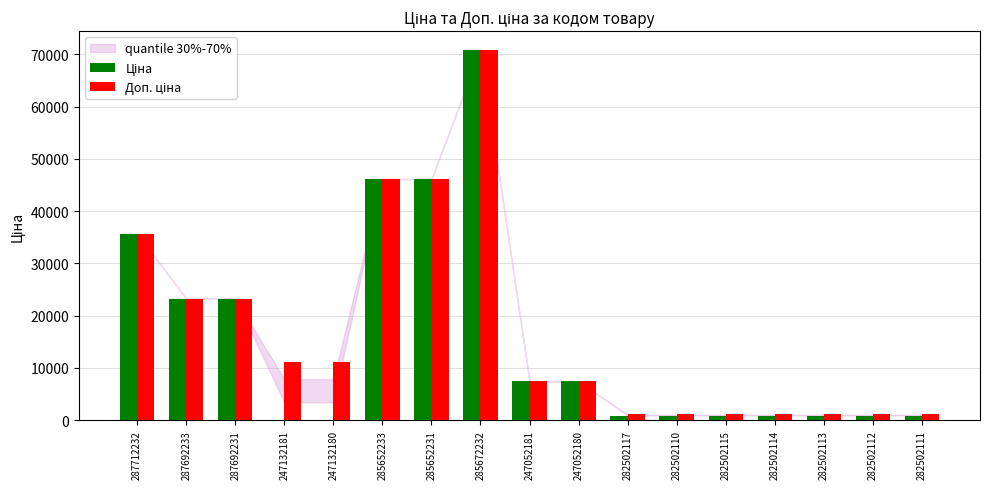

At which category does the chart reach its peak across all series?

285672232